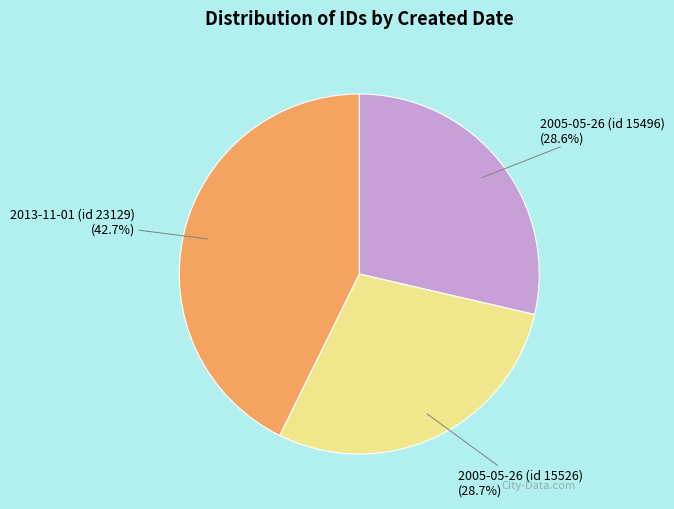

How many slices are in this pie chart?

3